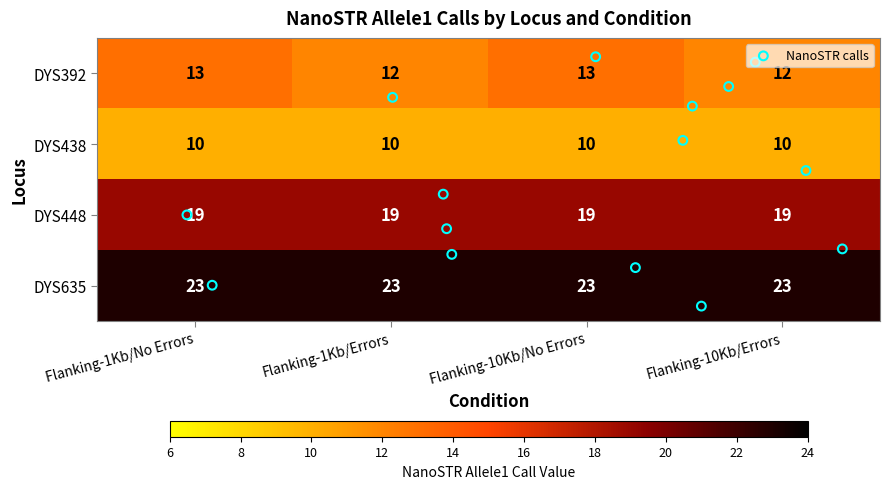

The value of DYS635 at Flanking-1Kb/No Errors is 23. True or false?

True